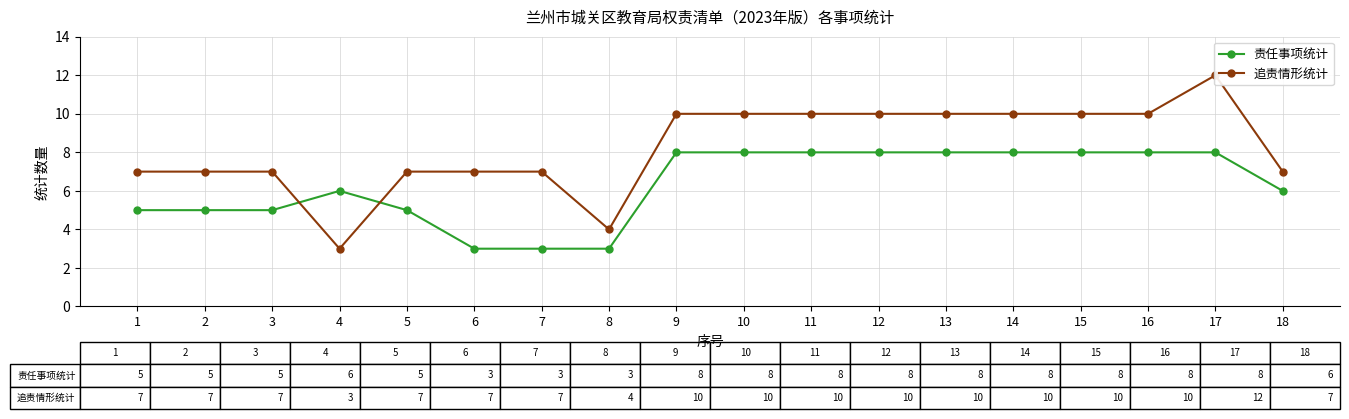

The 责任事项统计 series shows 12 at 16. True or false?

False